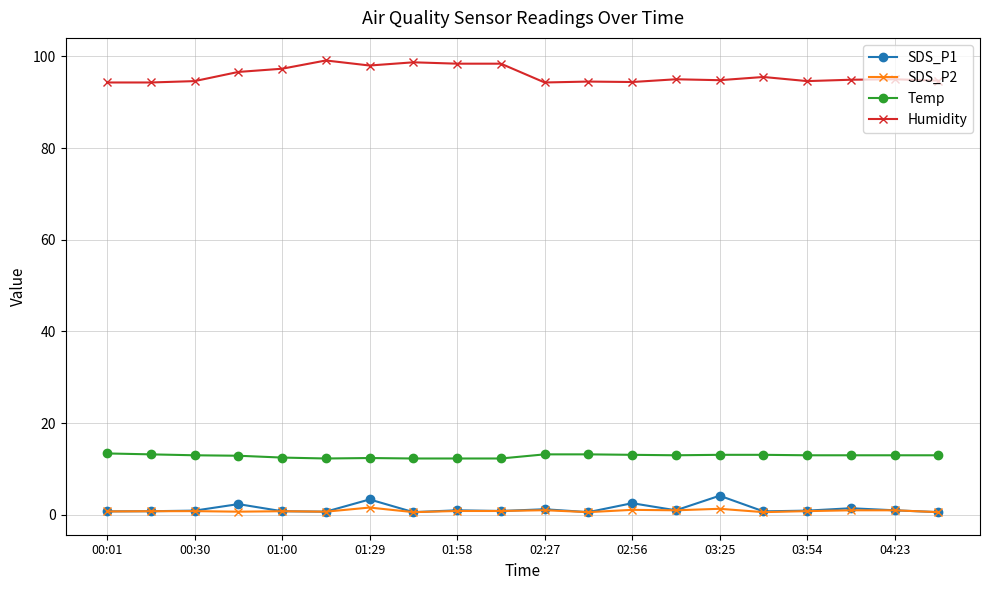

True or false: Temp and Humidity cross at least once.

False